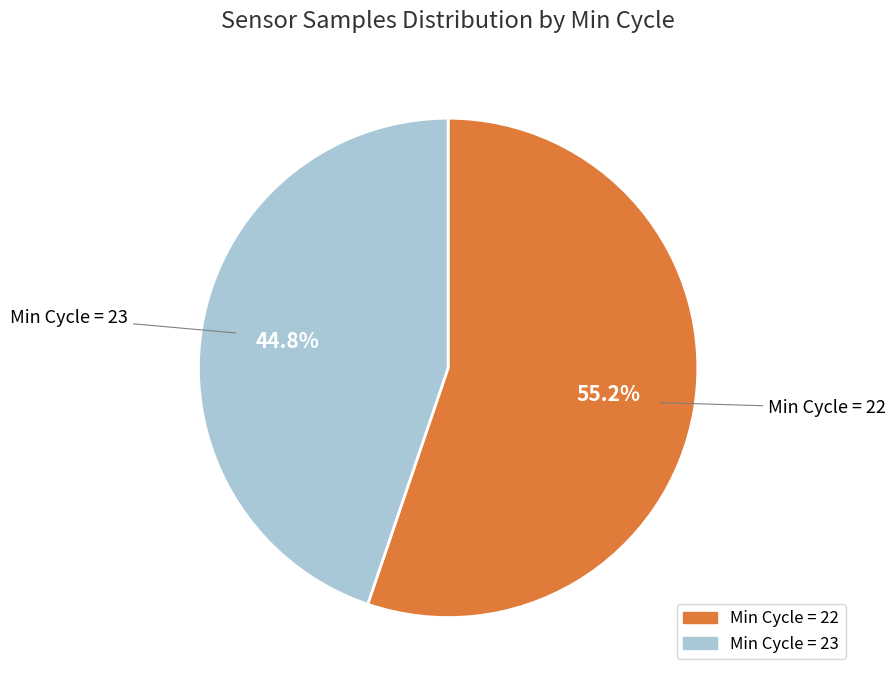

Is there any slice that represents more than half of the pie?

Yes